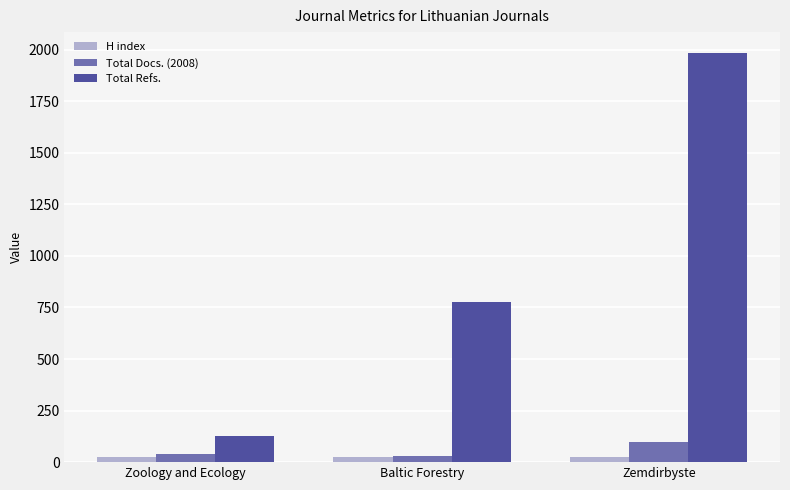

What is the highest value of the Total Refs. series?

1986